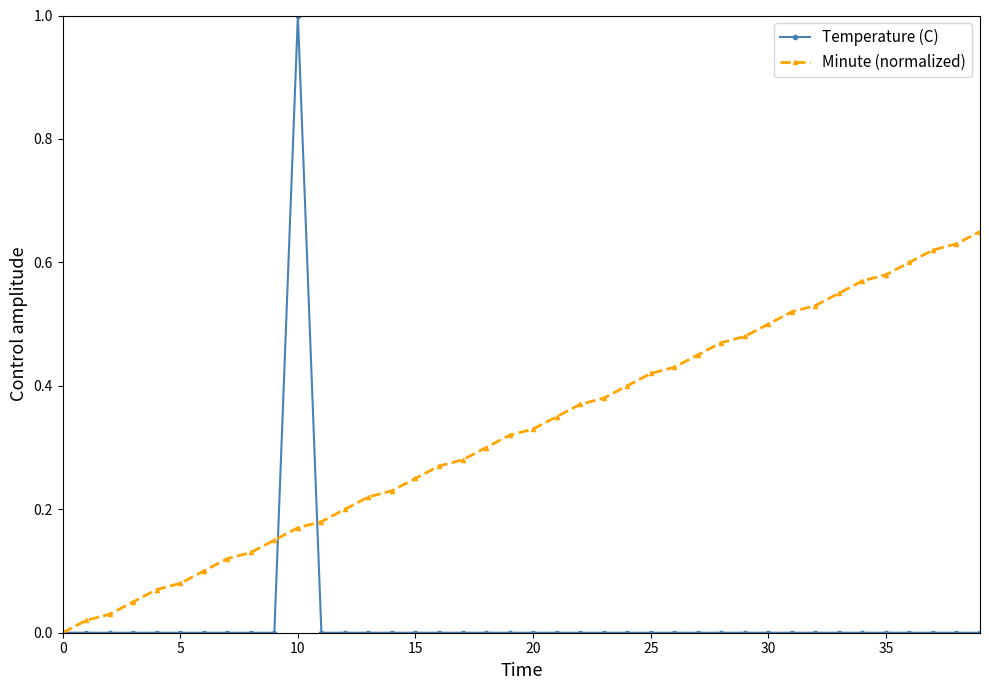

Count the number of data series in this chart.

2